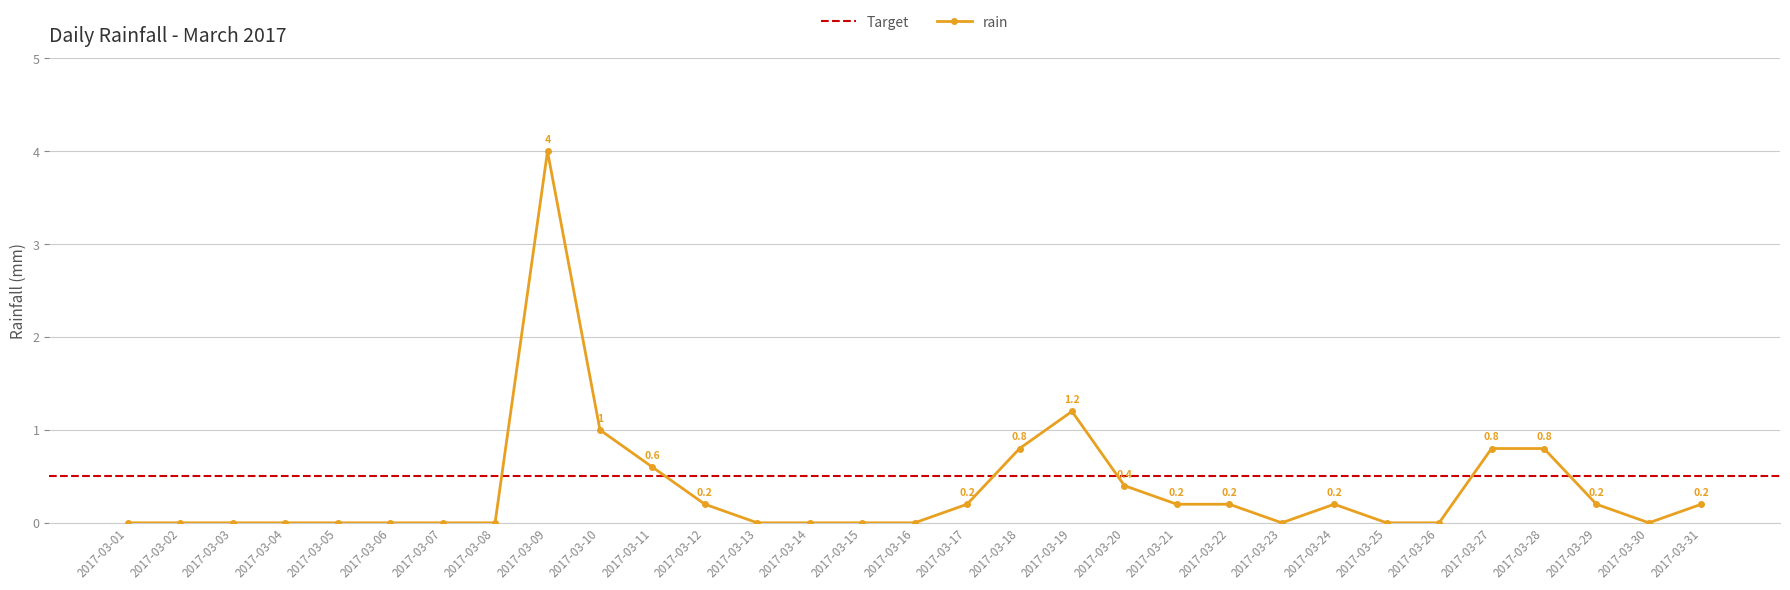

Reading right to left, transcribe all the data shown in this chart.

0.2	0.0	0.2	0.8	0.8	0.0	0.0	0.2	0.0	0.2	0.2	0.4	1.2	0.8	0.2	0.0	0.0	0.0	0.0	0.2	0.6	1.0	4.0	0.0	0.0	0.0	0.0	0.0	0.0	0.0	0.0